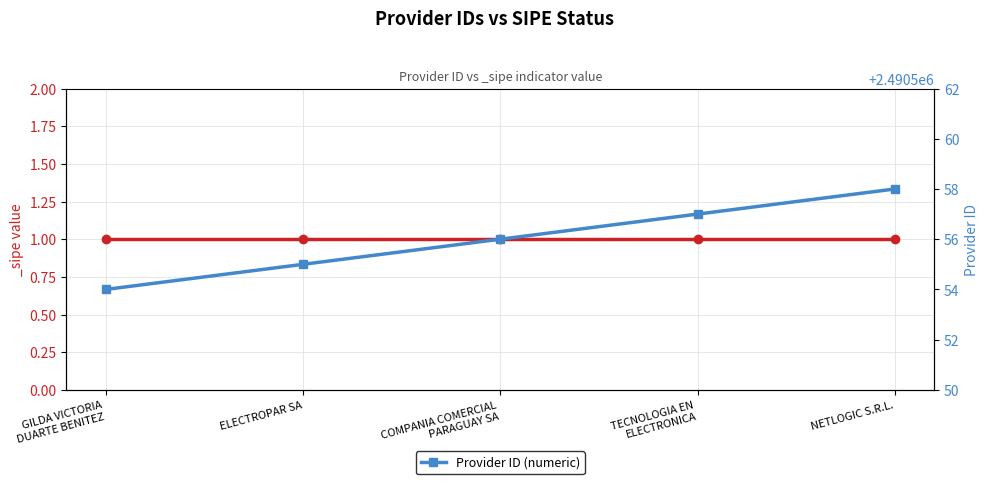

Does the chart display data point markers on the line(s)?

Yes